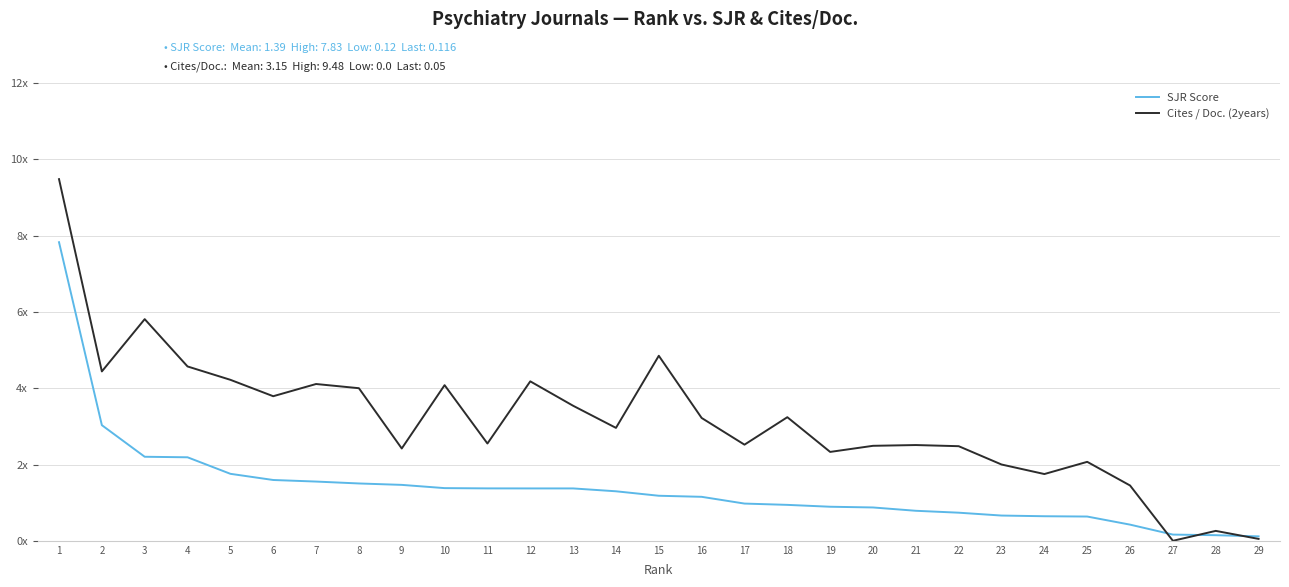

List the labels in order of SJR Score value, largest first.

1, 2, 3, 4, 5, 6, 7, 8, 9, 10, 11, 12, 13, 14, 15, 16, 17, 18, 19, 20, 21, 22, 23, 24, 25, 26, 27, 28, 29